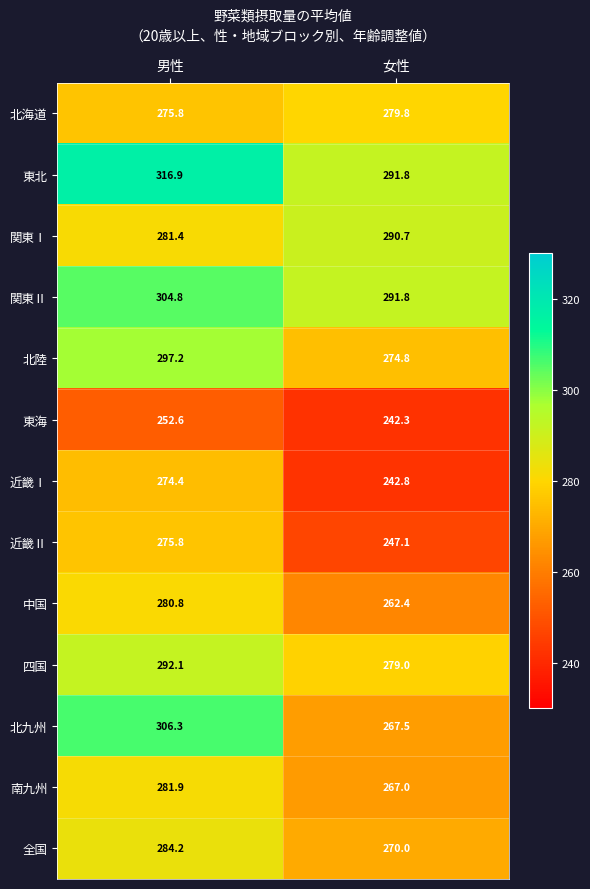

How many data points in 近畿Ⅱ are above 275?

1